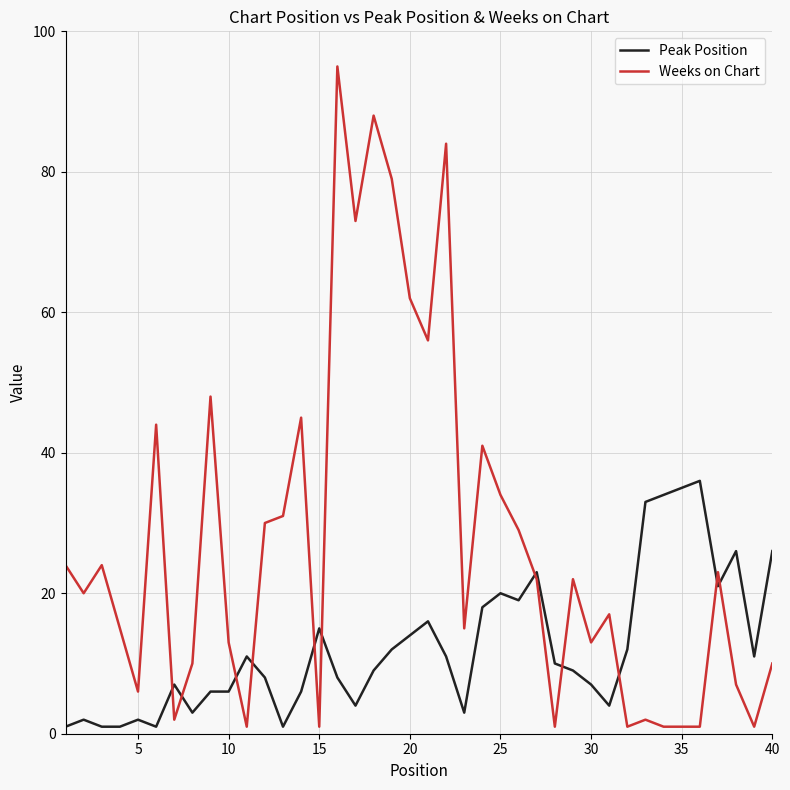

What is the minimum value shown in the chart?

1